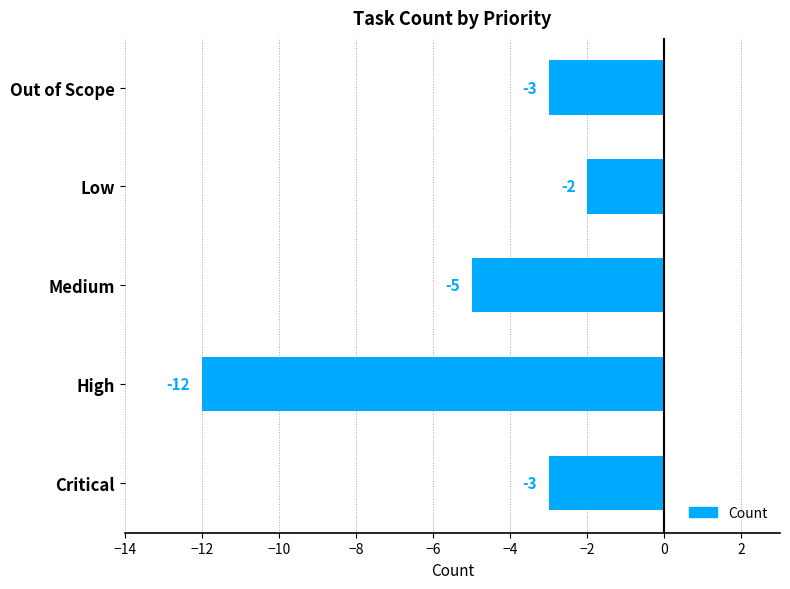

How many bars are there in total?

5